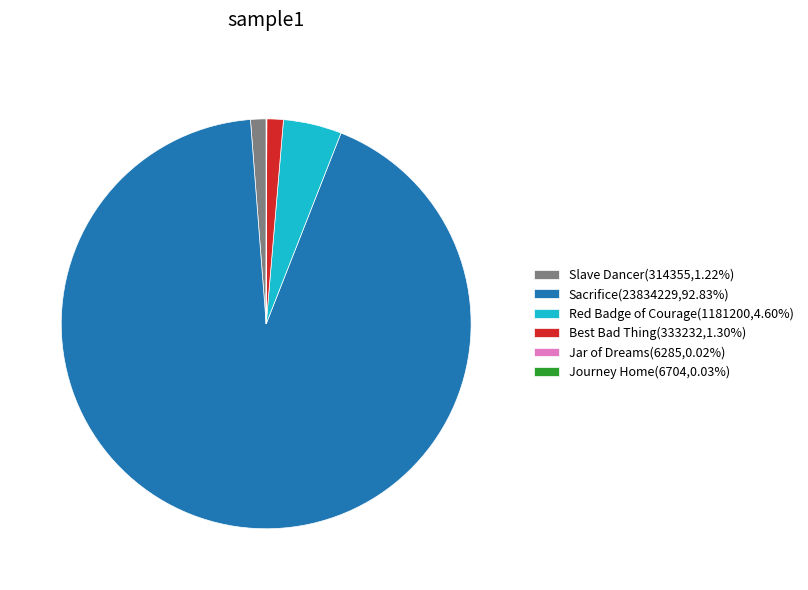

Do Red Badge of Courage(1181200,4.60%) and Slave Dancer(314355,1.22%) together represent more than half of the pie?

No